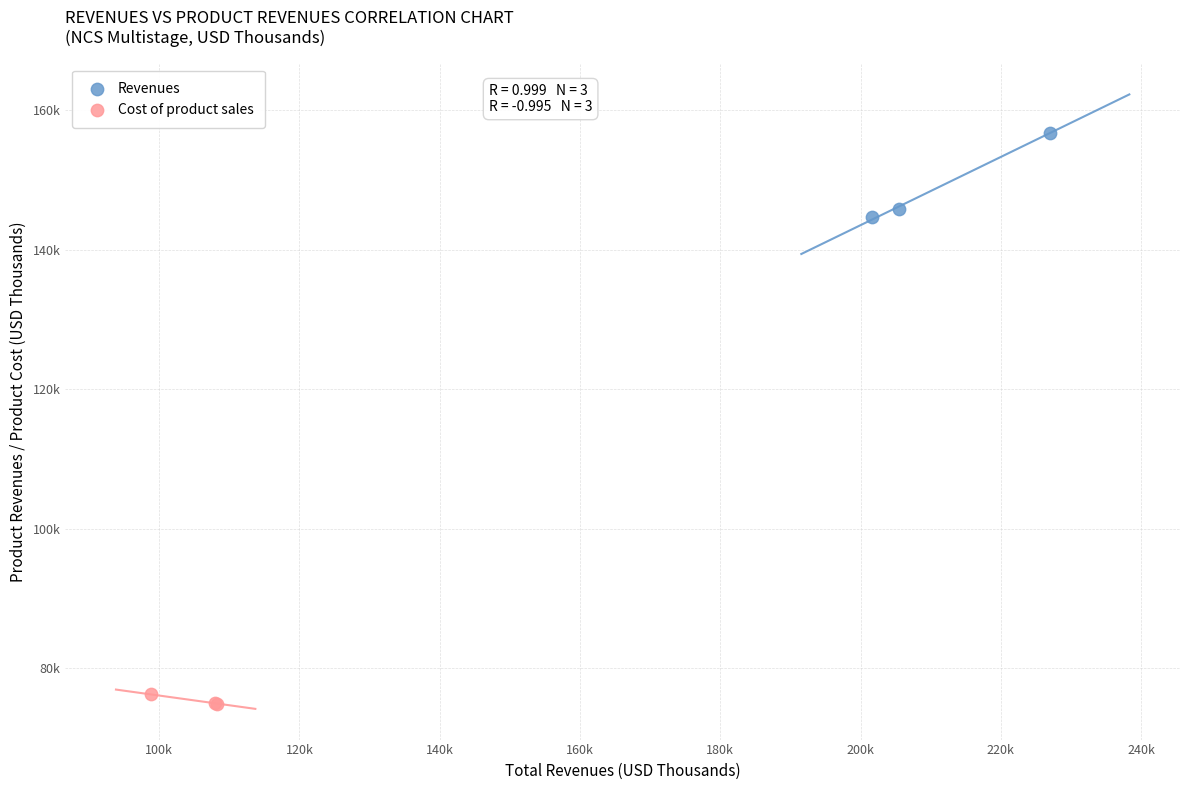

Which series has the widest spread of Y values?

Revenues